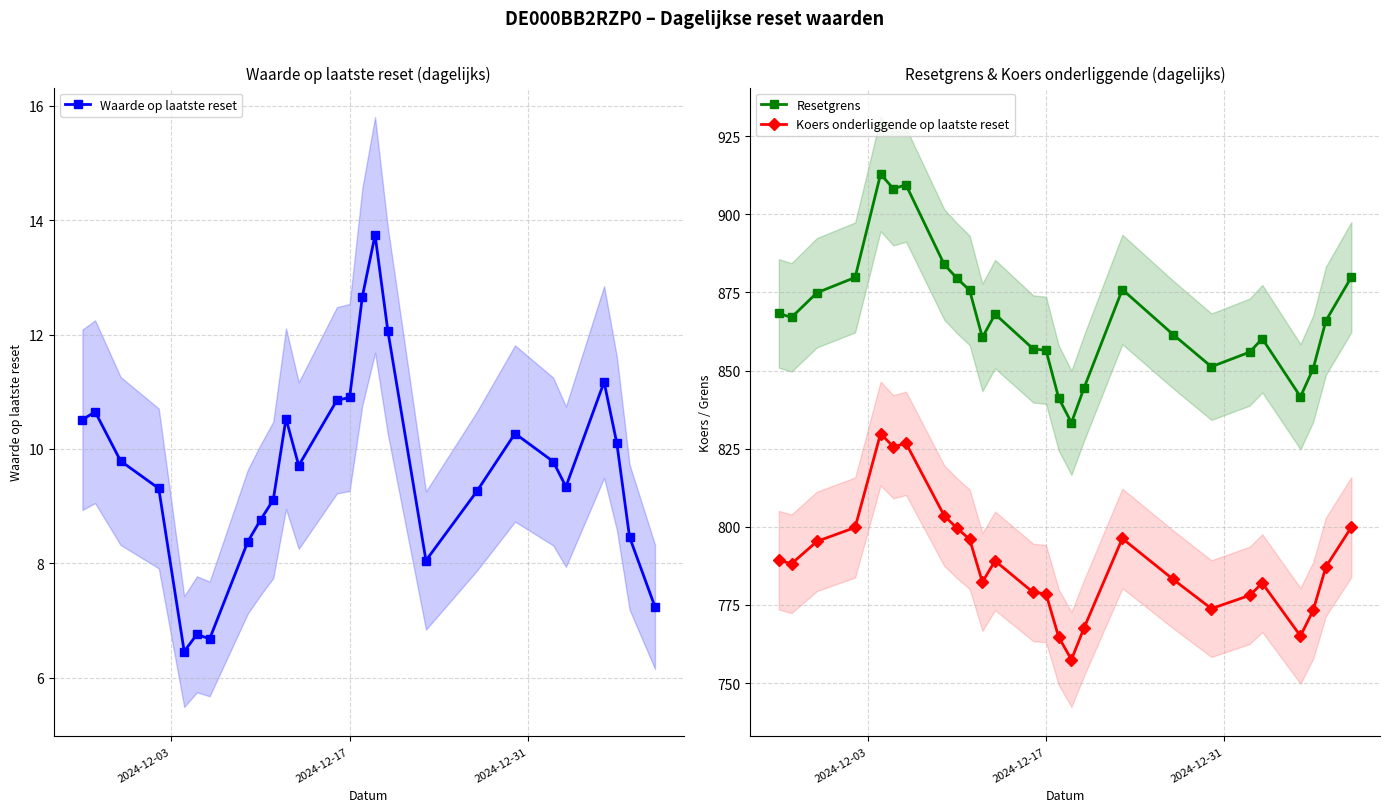

True or false: Resetgrens and Koers onderliggende op laatste reset cross at least once.

False